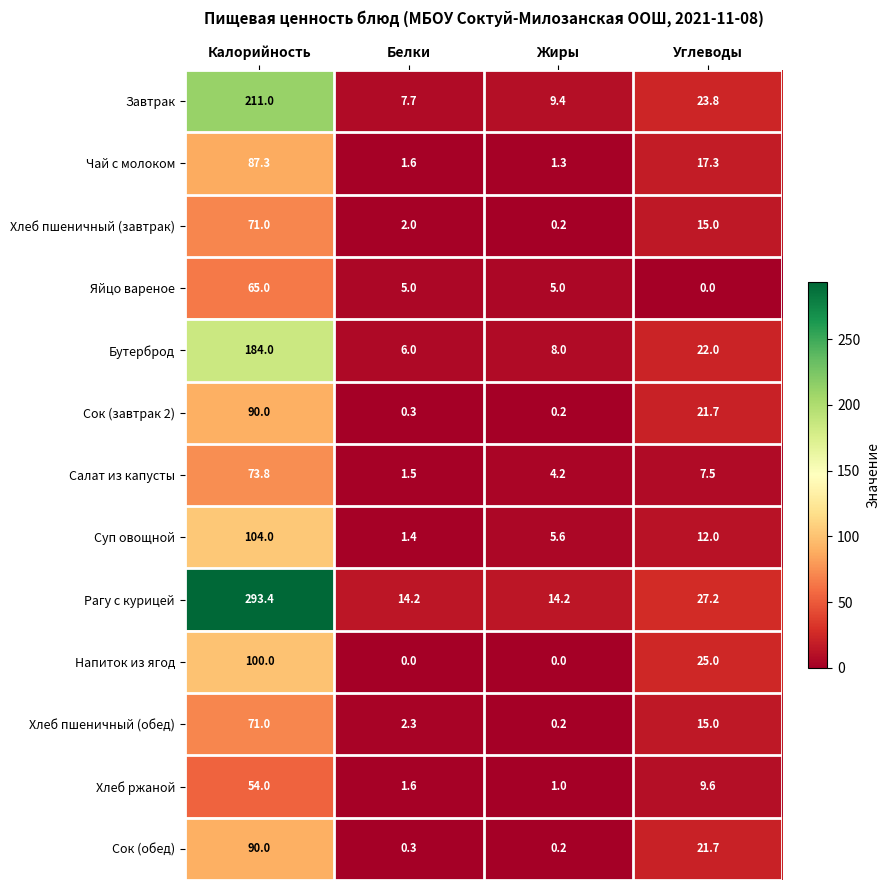

True or false: Хлеб ржаной has a value of 1.0 at Жиры.

True